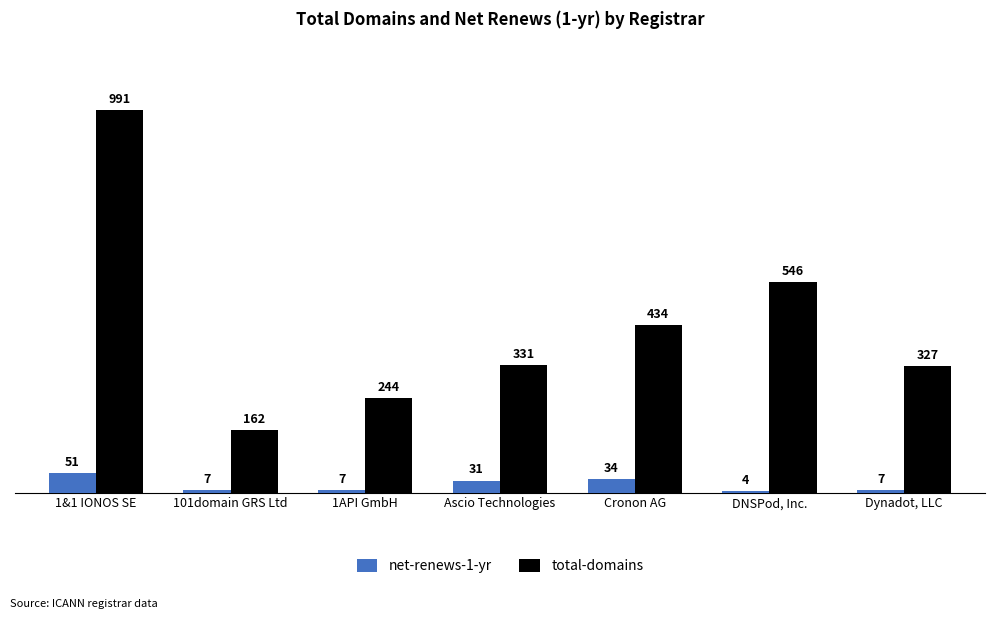

Are the bars horizontal?

No